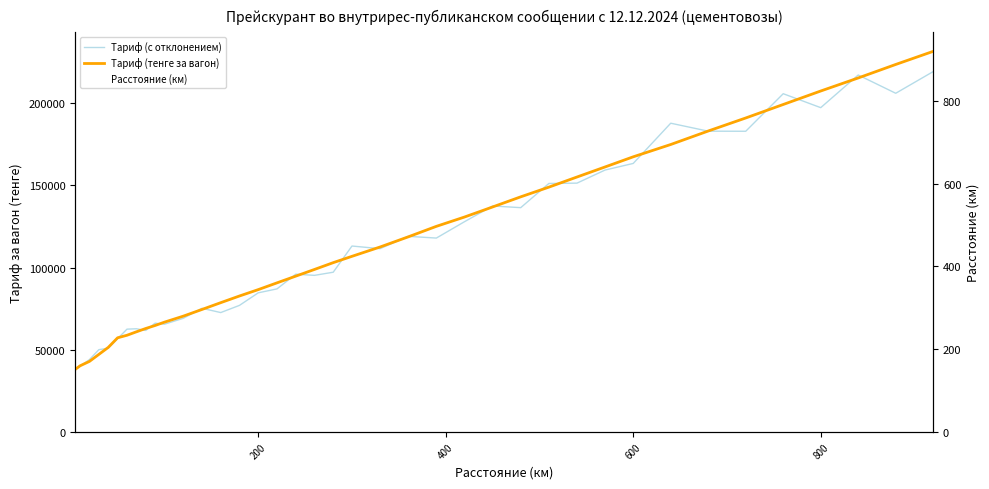

How many data points in Тариф (тенге за вагон) are less than 102967?

19